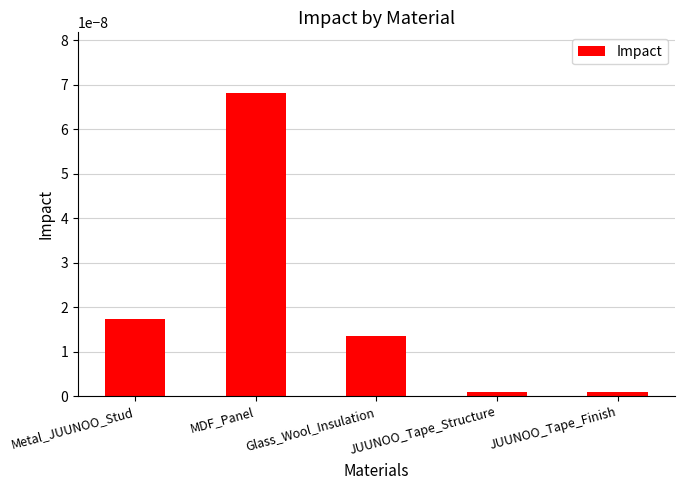

Between MDF_Panel and JUUNOO_Tape_Finish, which is larger?

MDF_Panel